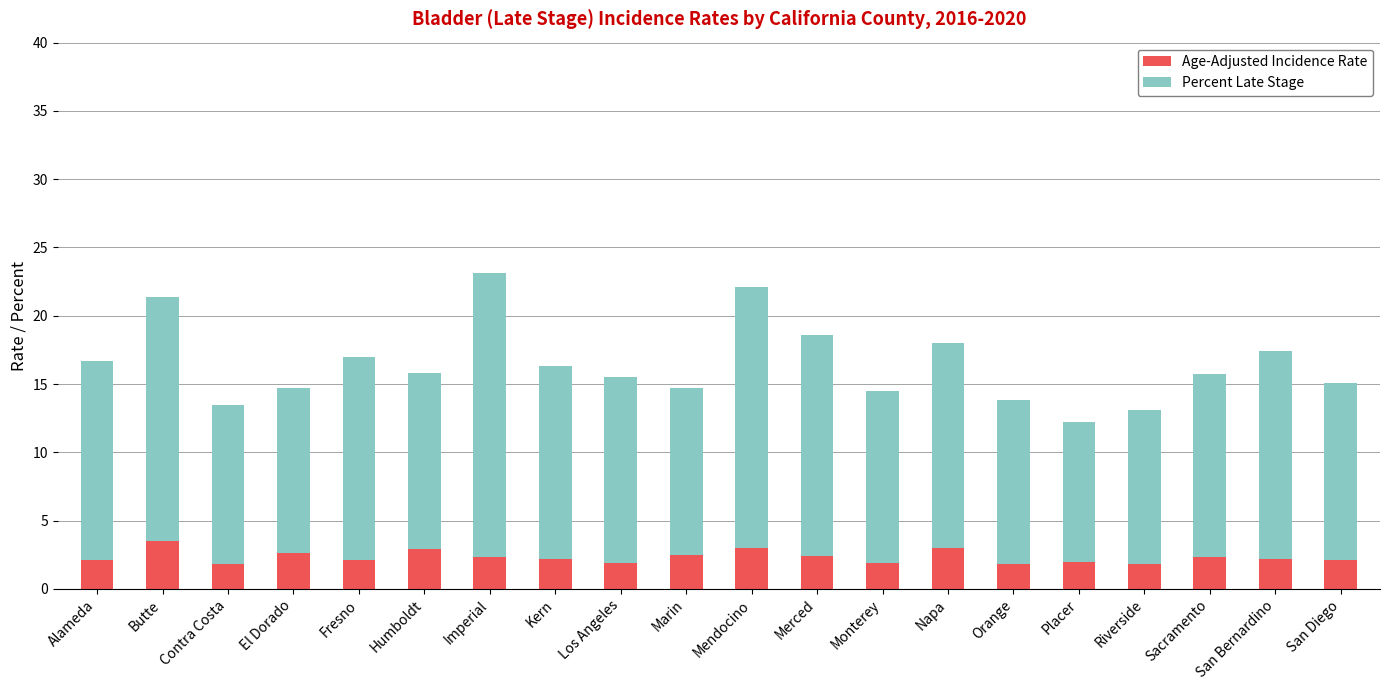

True or false: Age-Adjusted Incidence Rate has a value of 2.3 at Imperial.

True